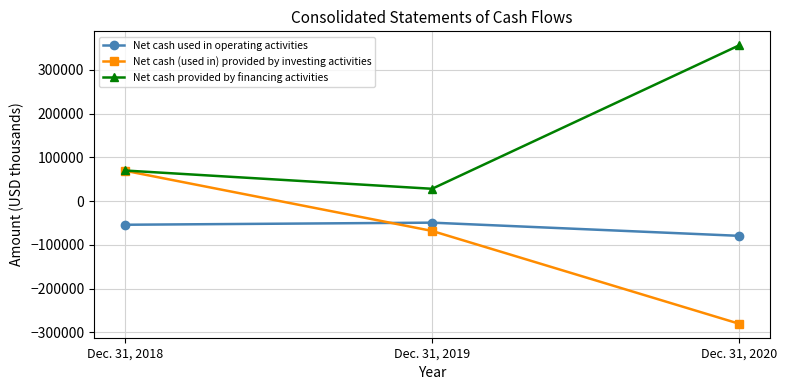

The Net cash used in operating activities series shows -77513 at Dec. 31, 2018. True or false?

False